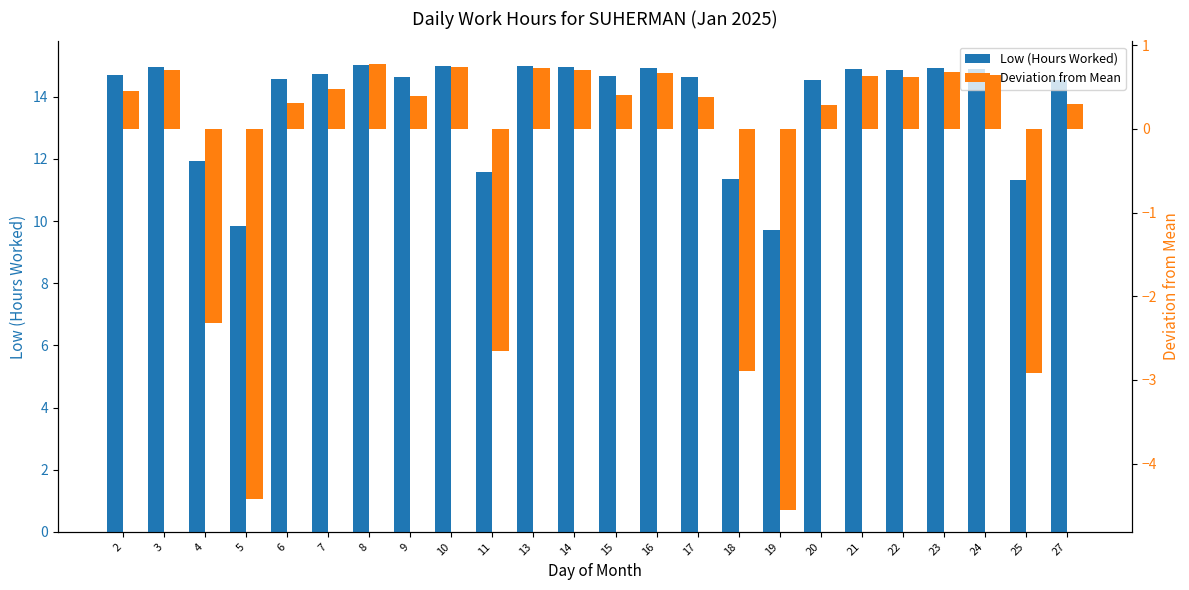

Which series has the largest total across all categories?

Low (Hours Worked)